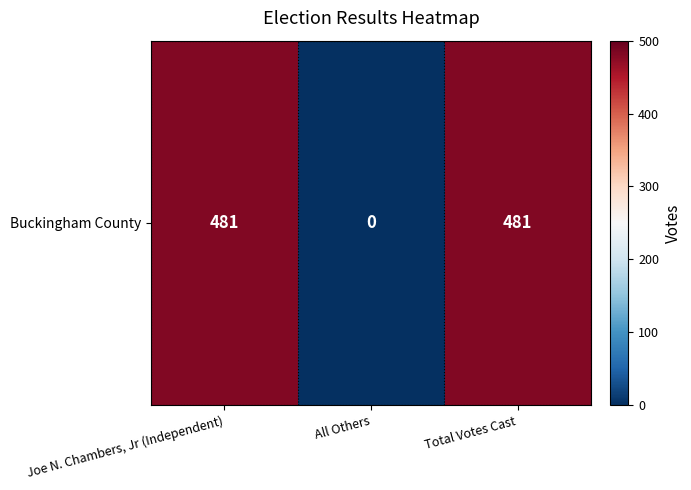

Rank the categories by value from highest to lowest.

Joe N. Chambers, Jr (Independent), Total Votes Cast, All Others